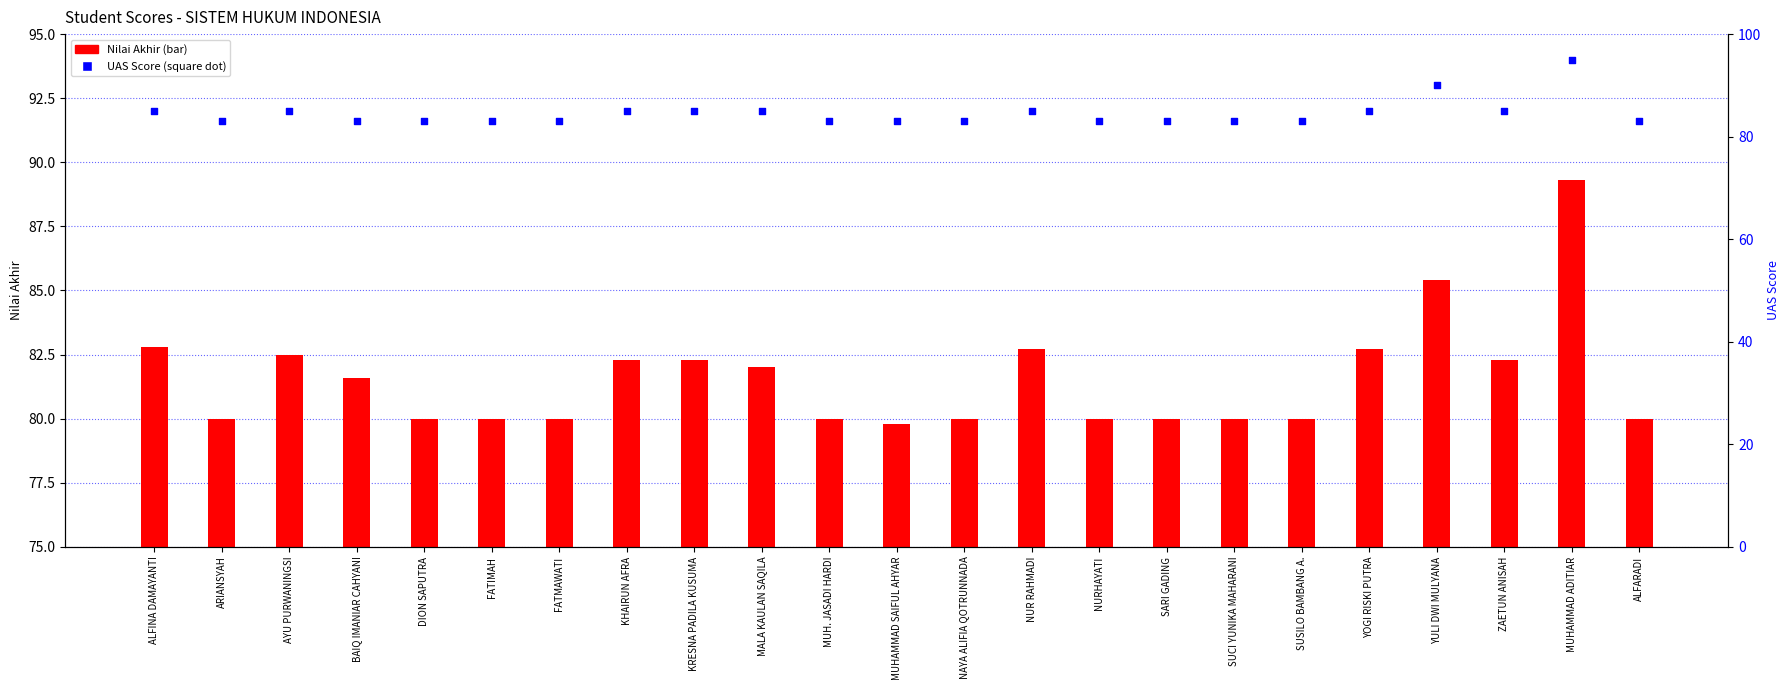

What is the total value across all series at FATIMAH?

163.0